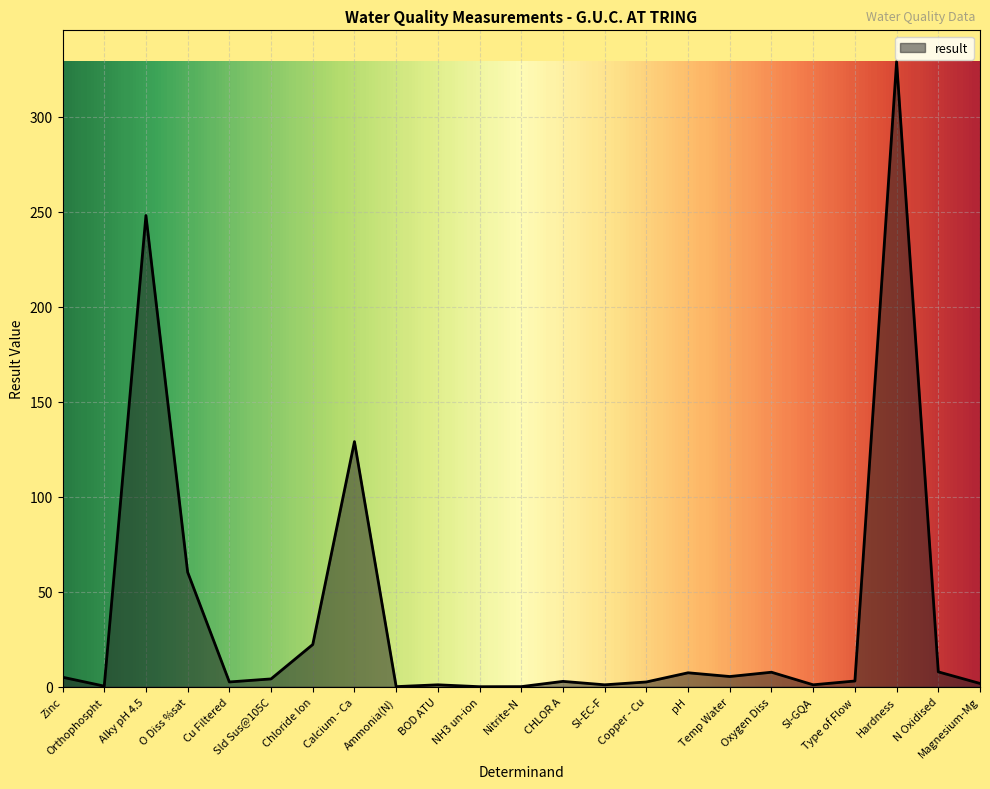

Where does the data first go above 3?

Zinc